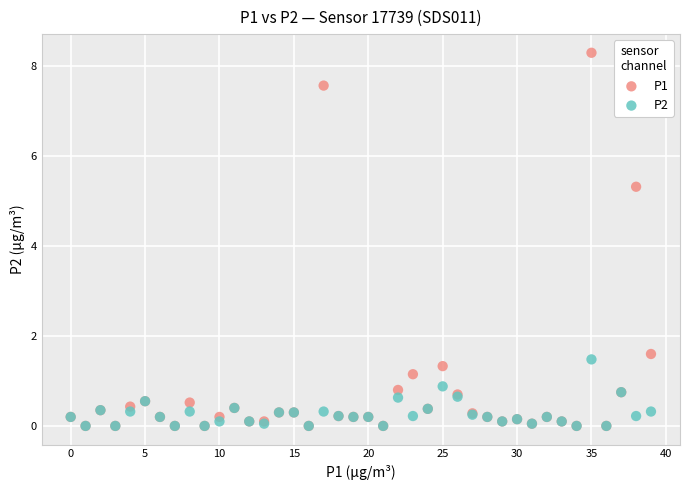

Across all series, what Y value is closest to 4?

5.3